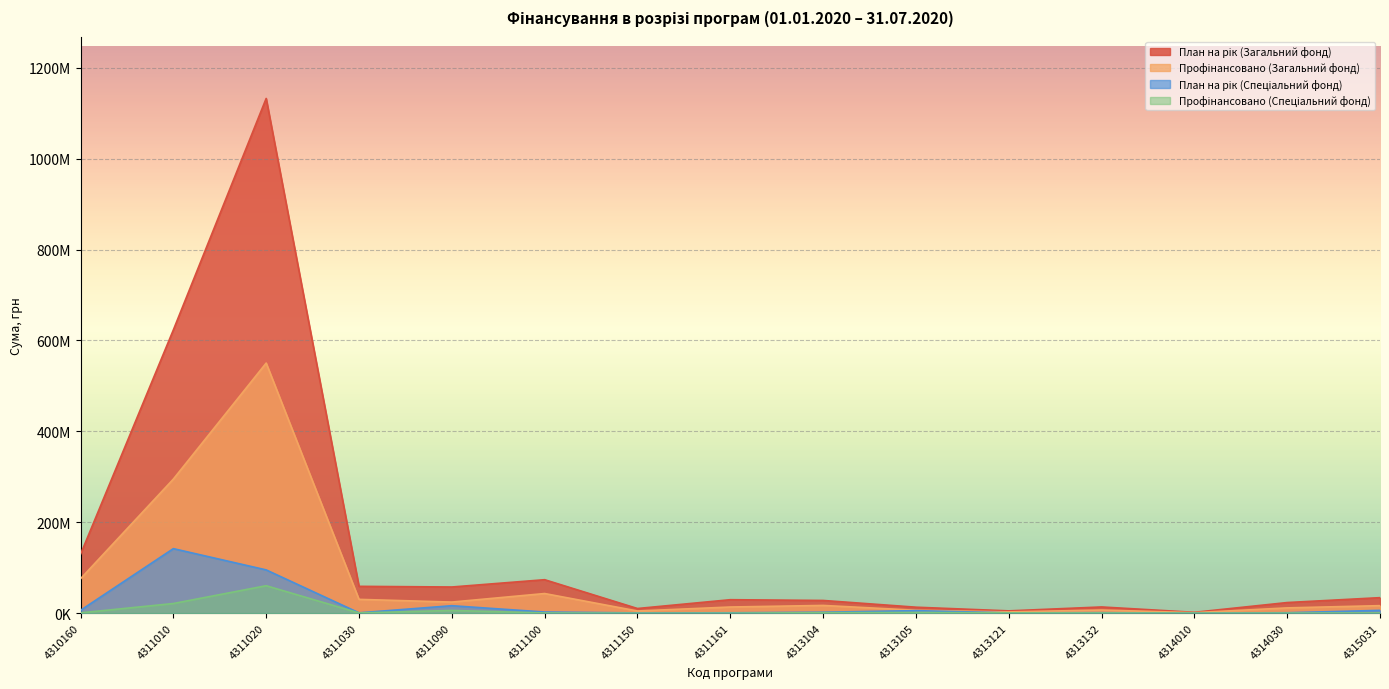

True or false: Профінансовано (Загальний фонд) and План на рік (Спеціальний фонд) cross at least once.

False